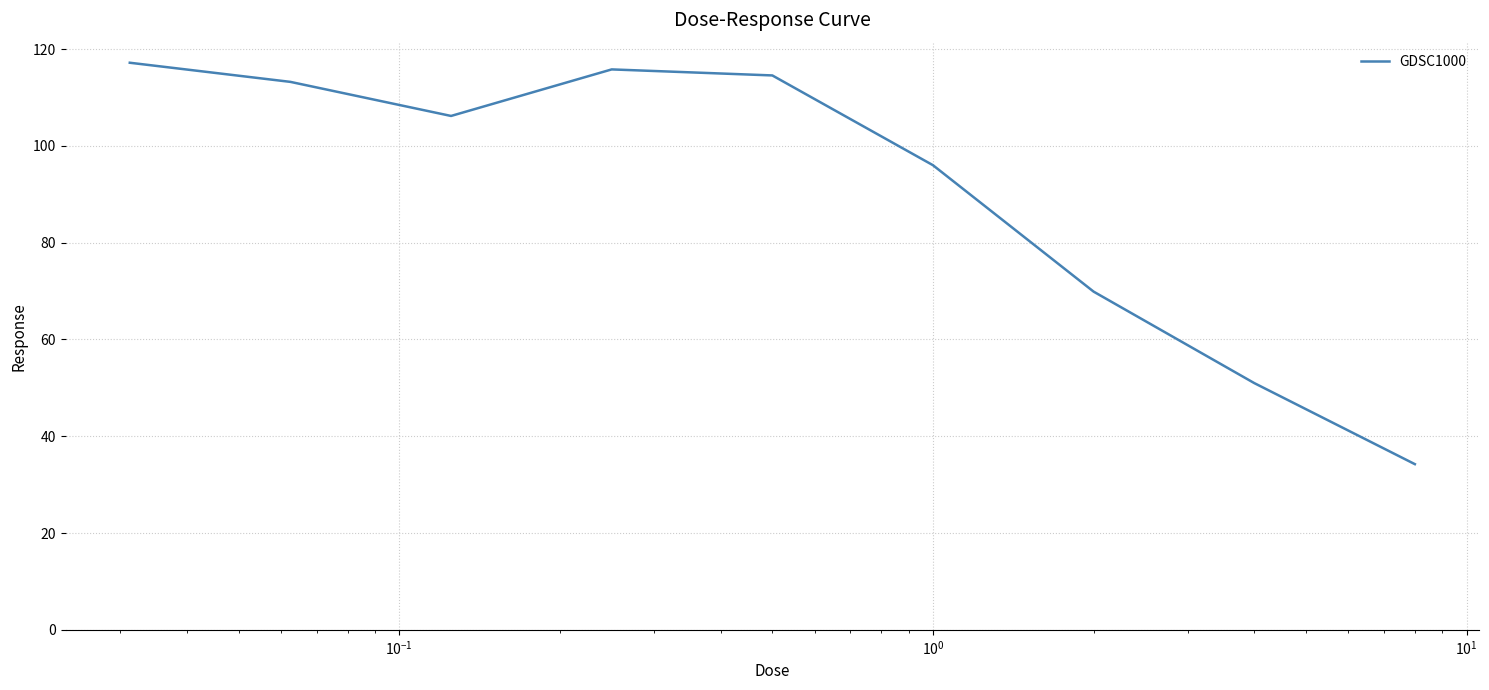

What is the maximum value shown in the chart?

117.2